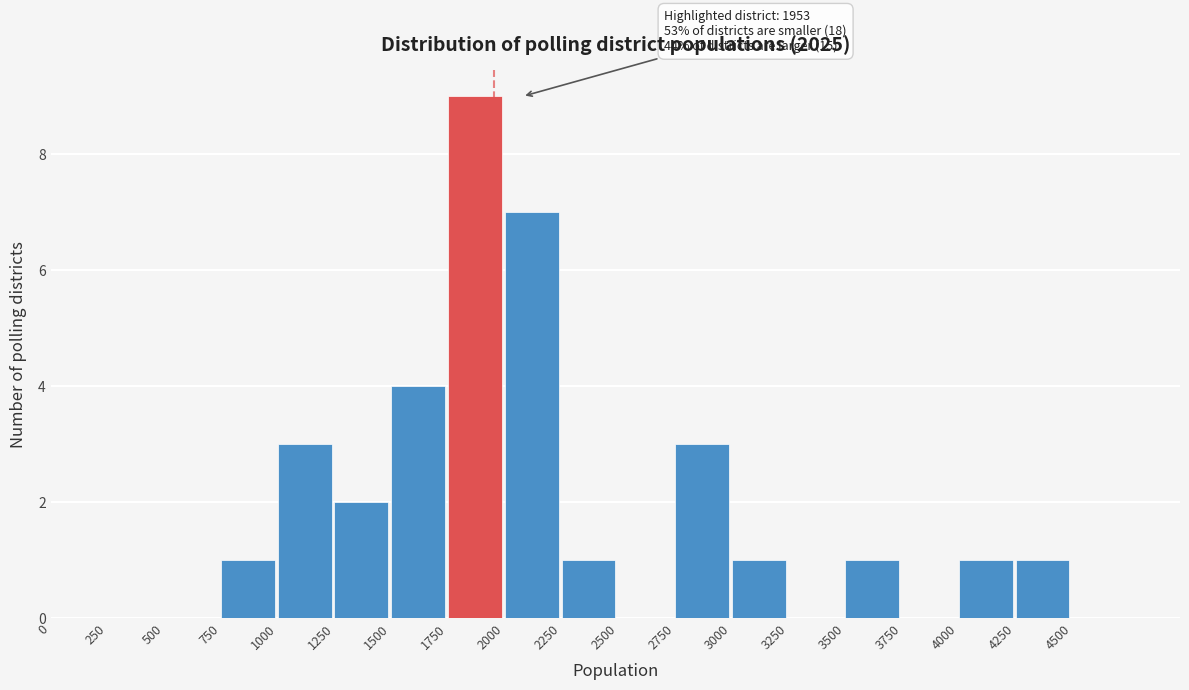

Which range on the x-axis has the tallest bar?

1750 to 2000